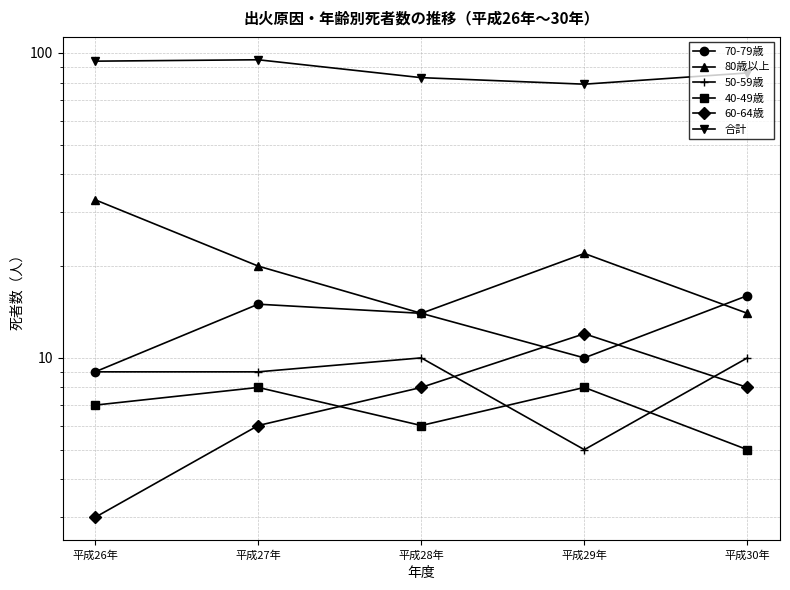

What is the average value of the 80歳以上 series?

21